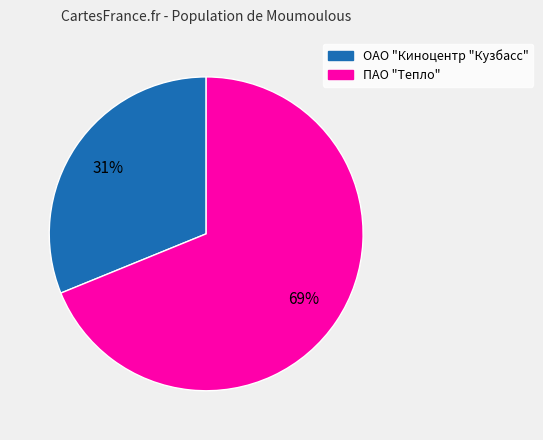

The ОАО "Киноцентр "Кузбасс" slice represents 31% of the pie. True or false?

True